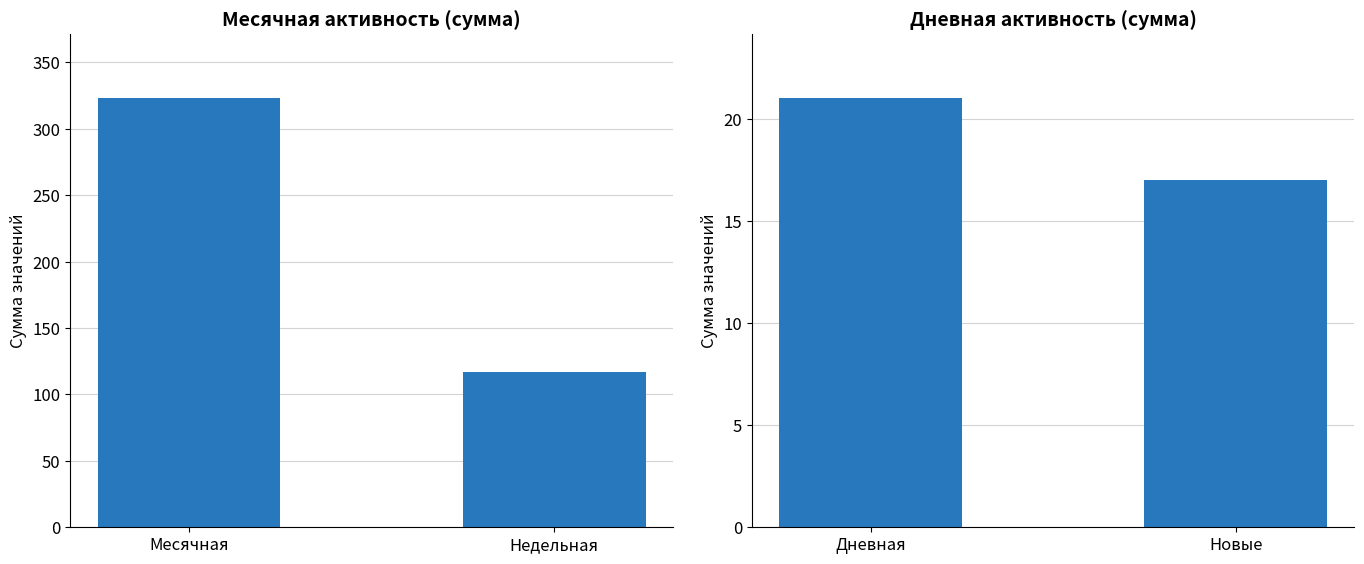

What is the spread (max minus min) of values at Месячная?

302